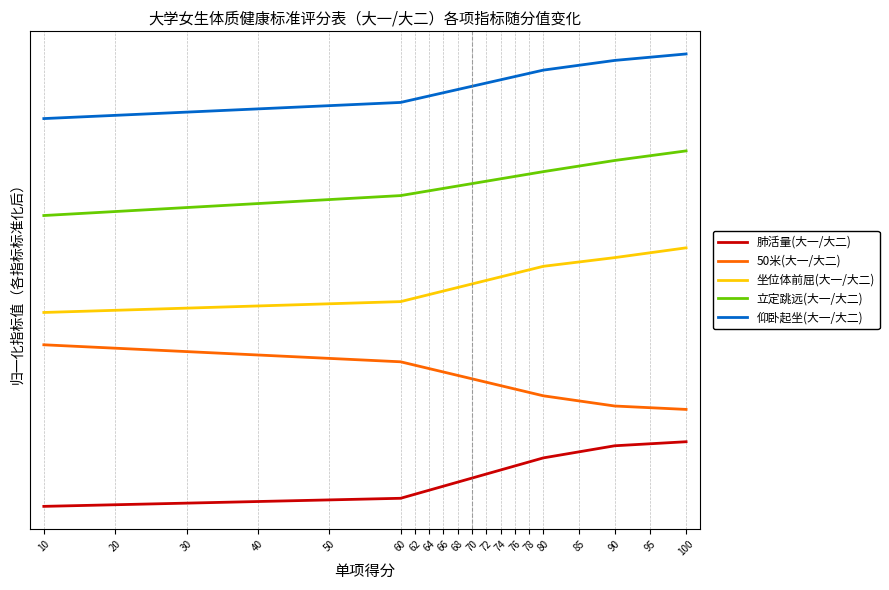

Which series has the widest spread of values?

肺活量(大一/大二)